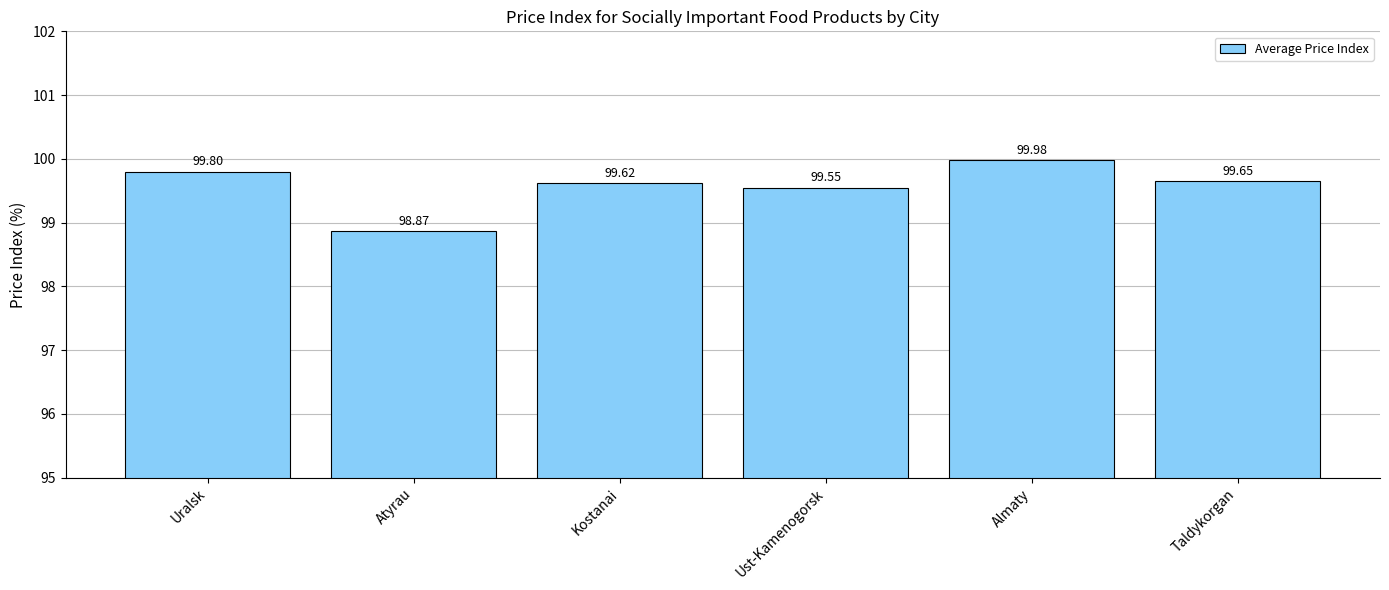

Between Taldykorgan and Atyrau, which is larger?

Taldykorgan